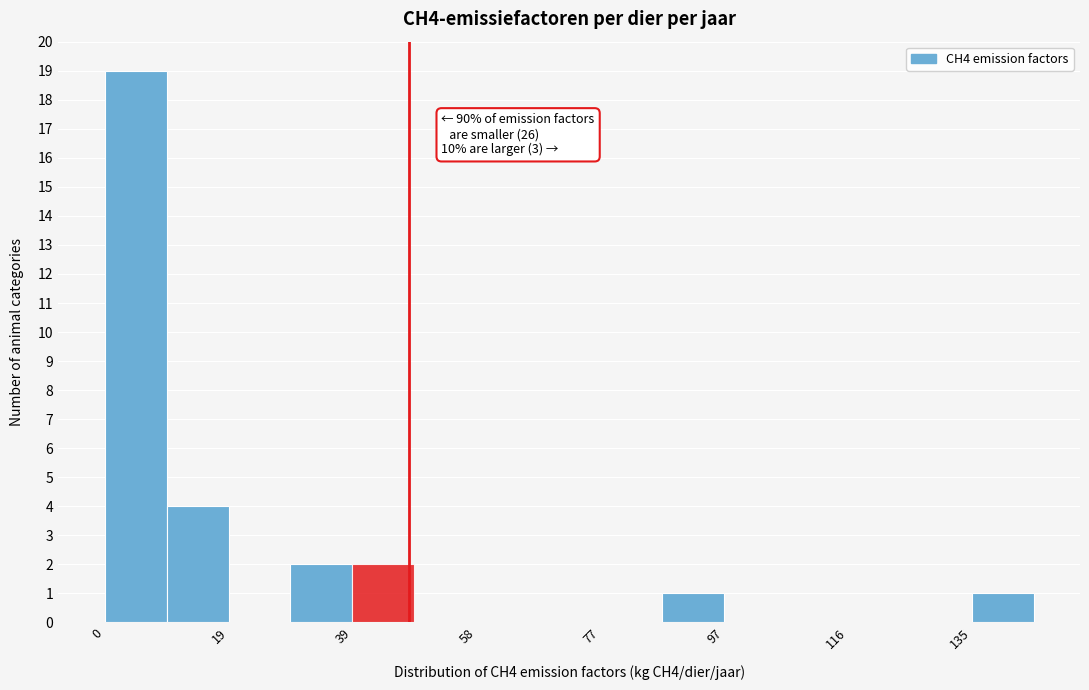

Which range on the x-axis has the tallest bar?

0 to 10